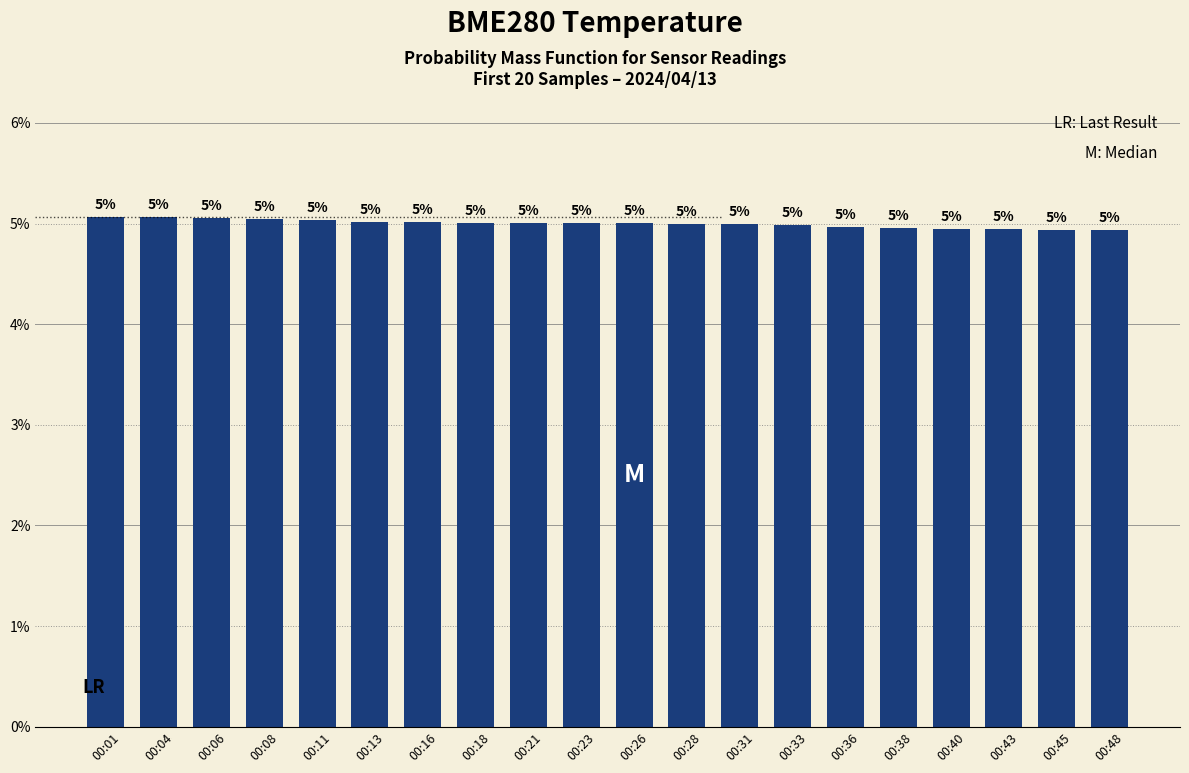

How many bars are there in total?

20